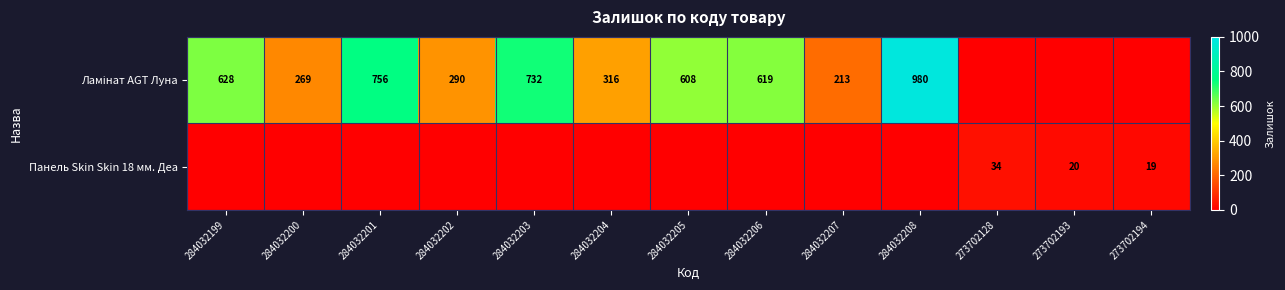

What is the total value across all series at 284032207?

213